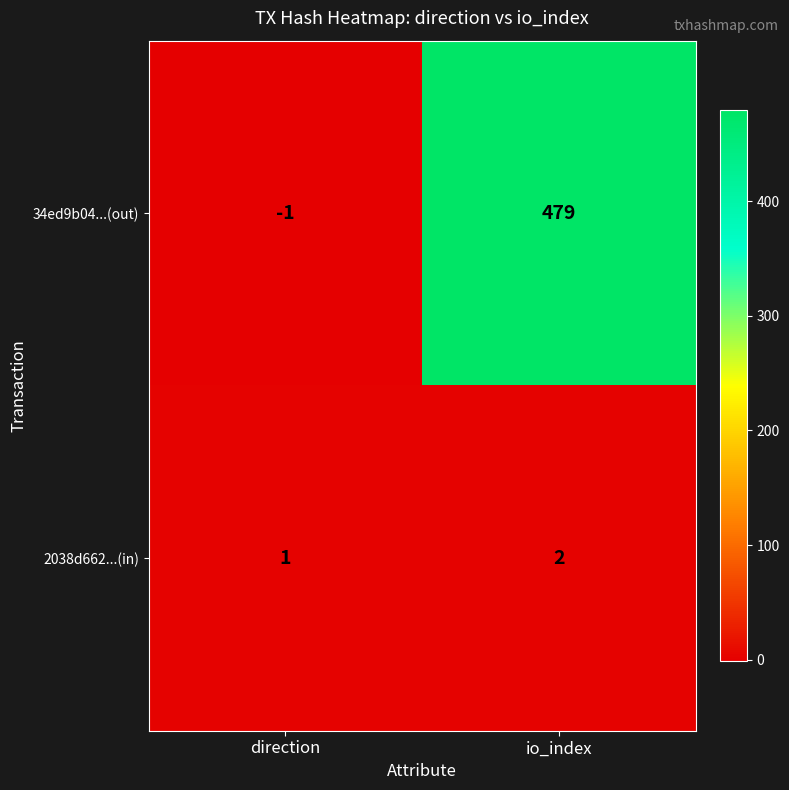

What is the minimum value shown in the chart?

-1